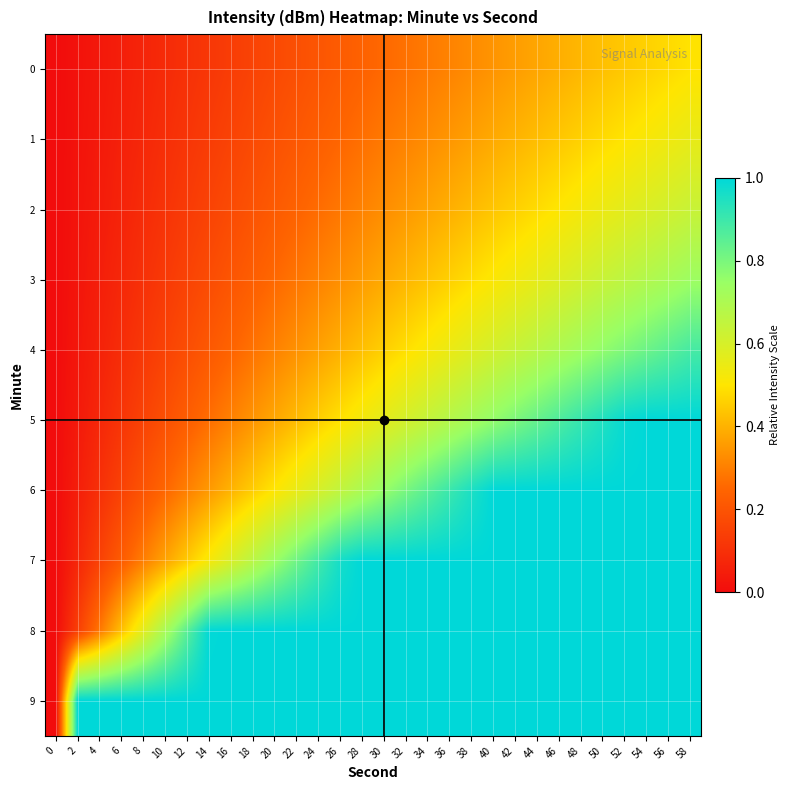

Rank the series at 24 from lowest to highest value.

0, 1, 2, 3, 4, 5, 6, 7, 8, 9